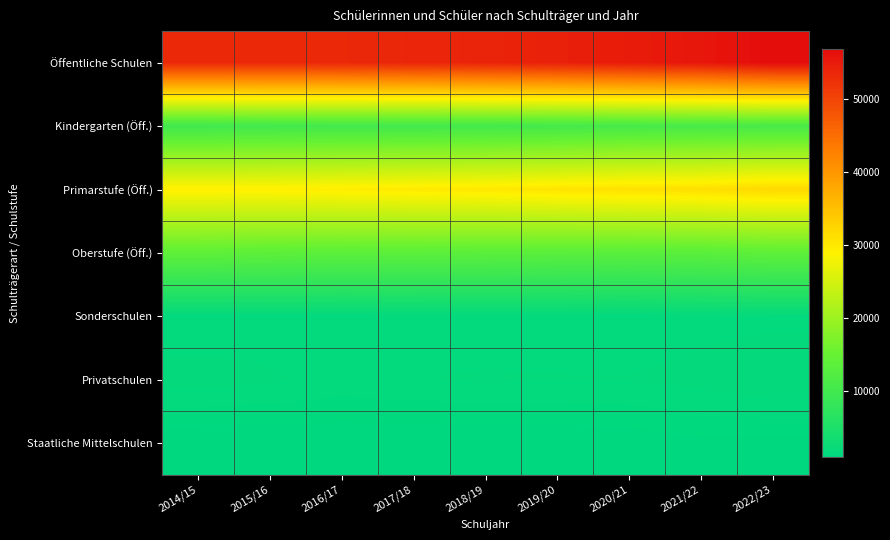

At how many categories does at least one series exceed 17887?

9